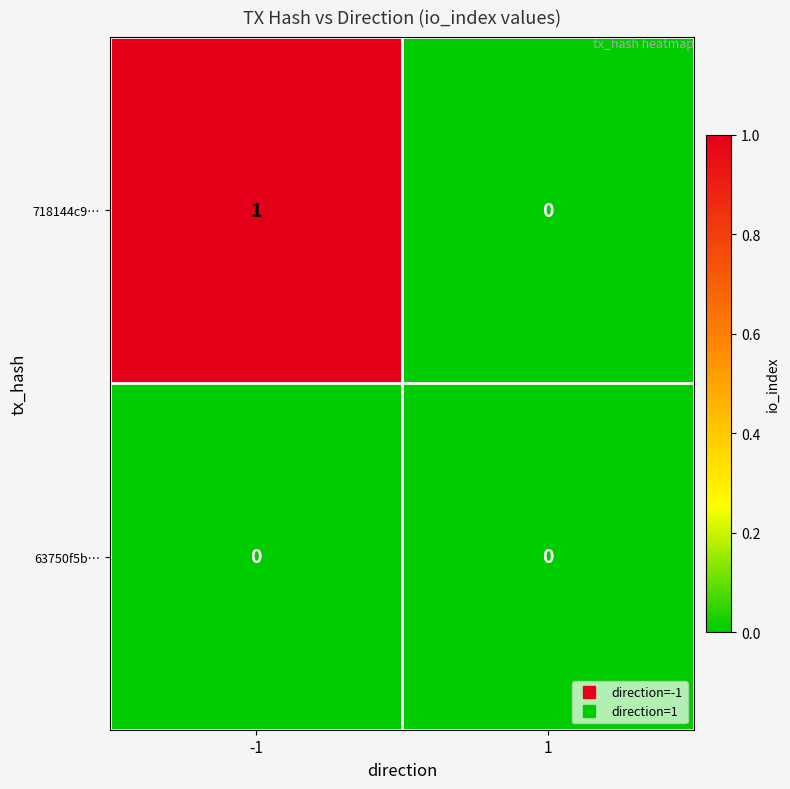

At which category is the sum across all series the highest?

-1